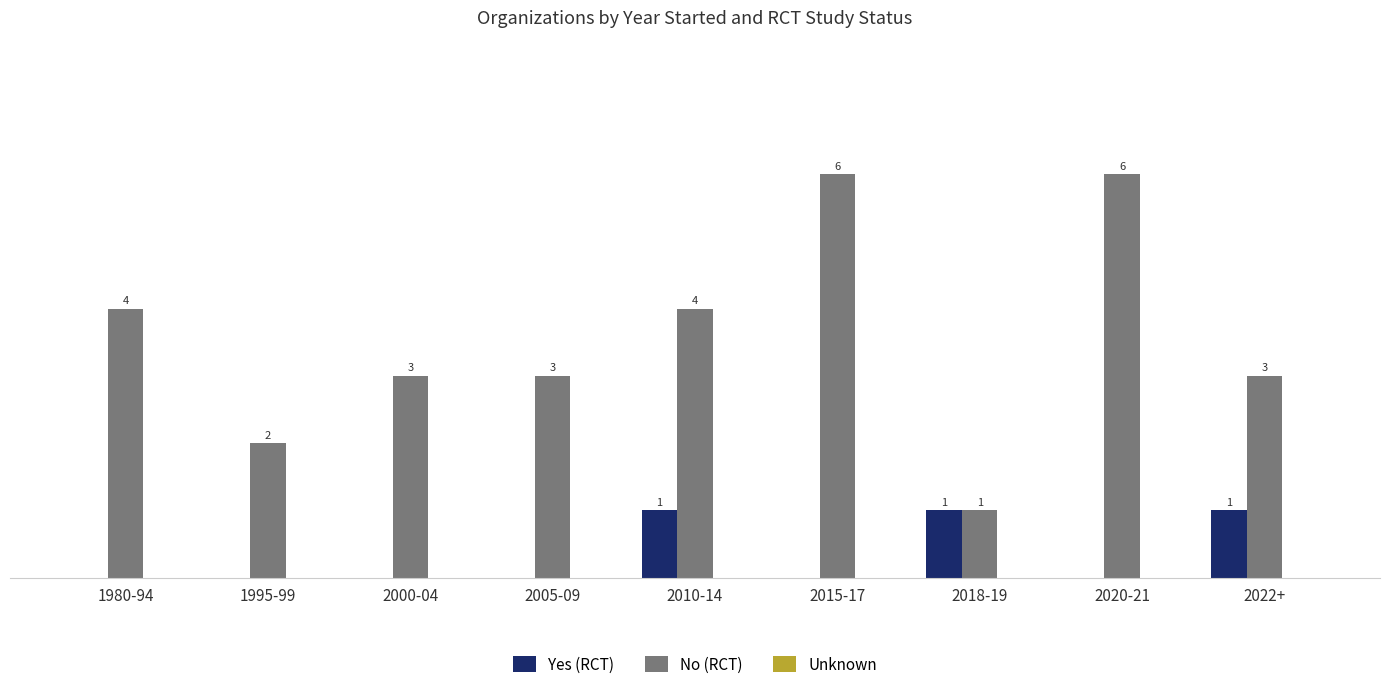

Which series has the largest total across all categories?

No (RCT)